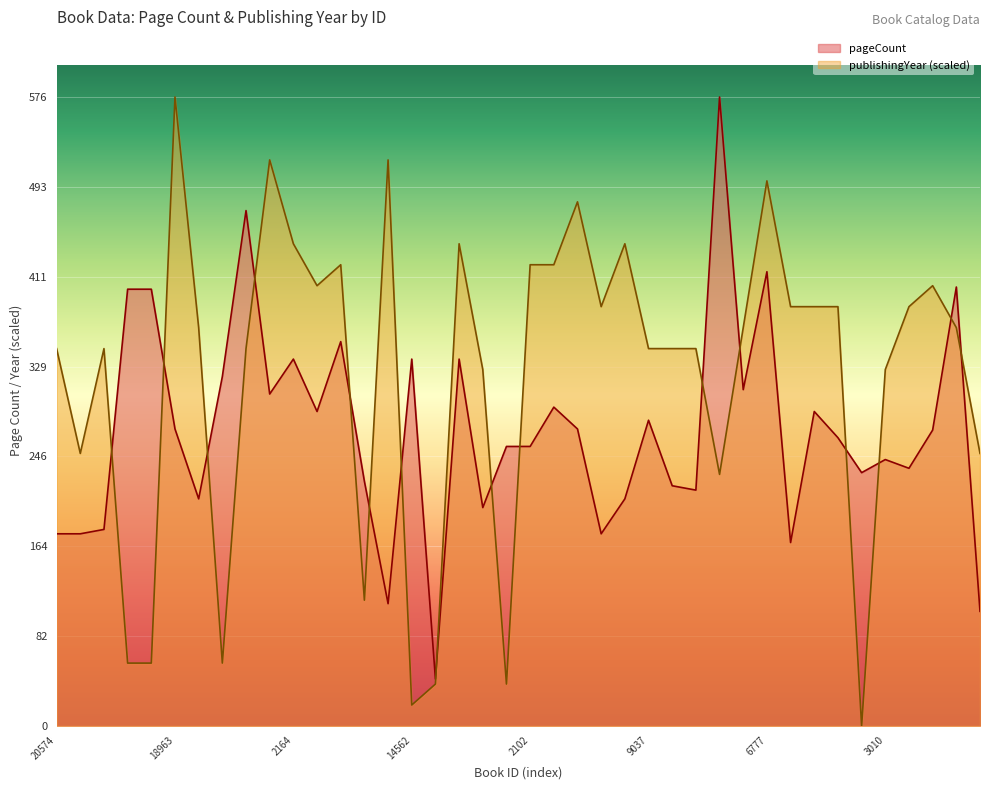

What is the value of the pageCount point at the 7th from the left?

208.0